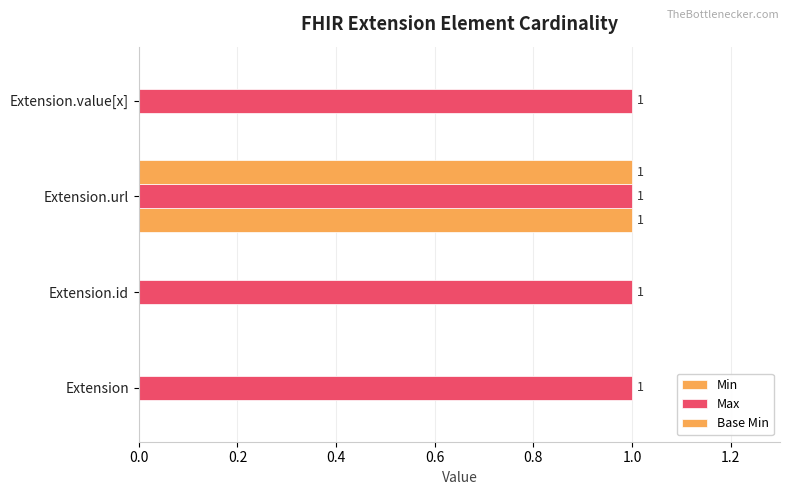

How many series are shown in this chart?

3